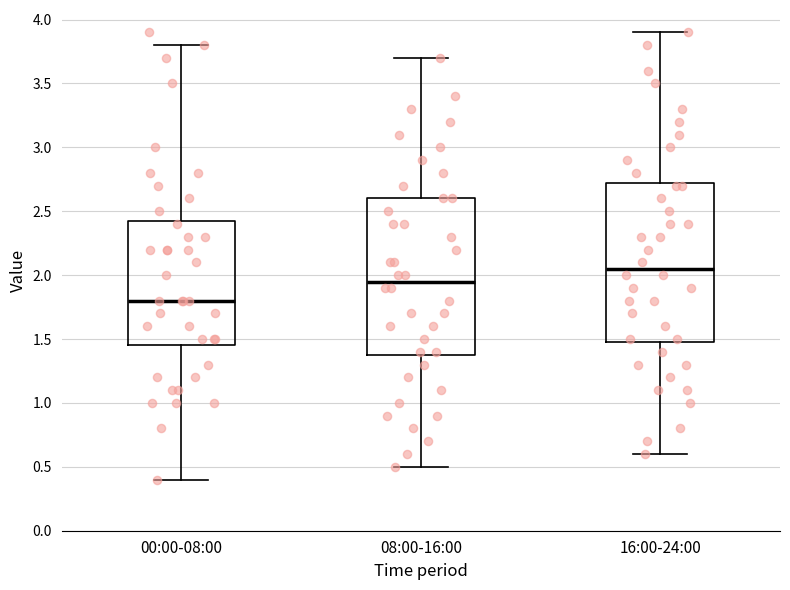

Where does the lower whisker of the box for 00:00-08:00 end on the y-axis? The values are not printed on the chart, so give them approximately, as read against the axis.

0.40